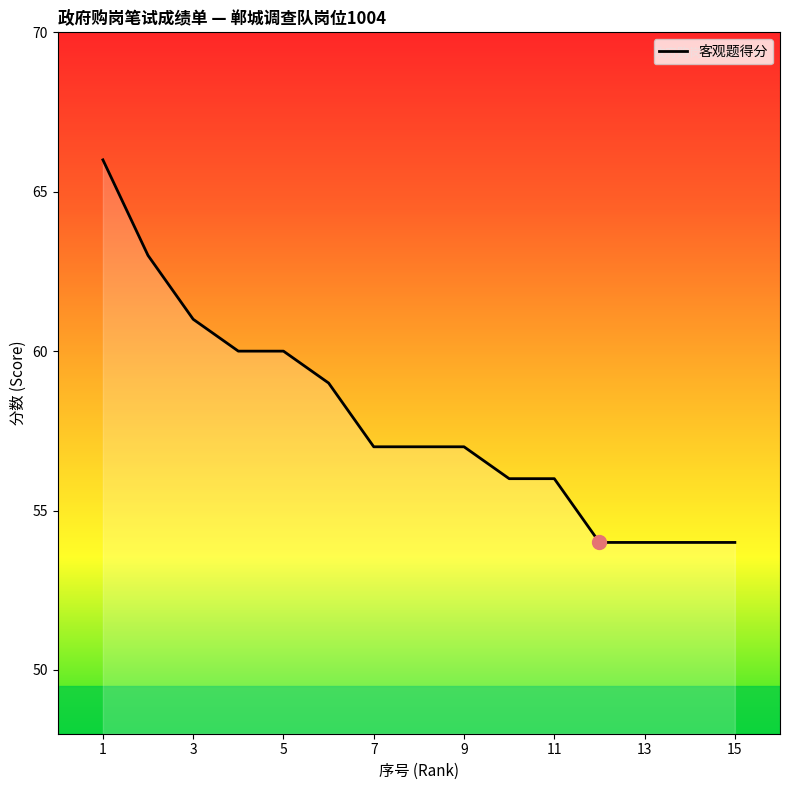

What is the minimum value shown in the chart?

54